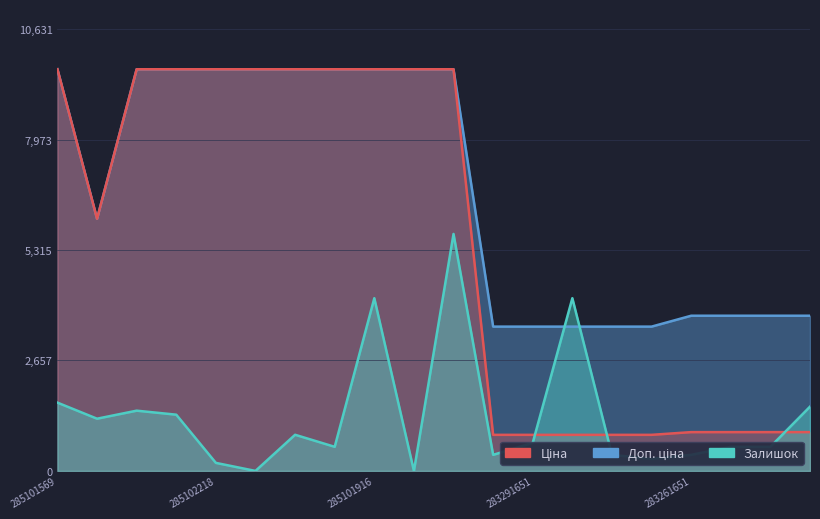

What is the sum of all Доп. ціна values?

135011.1